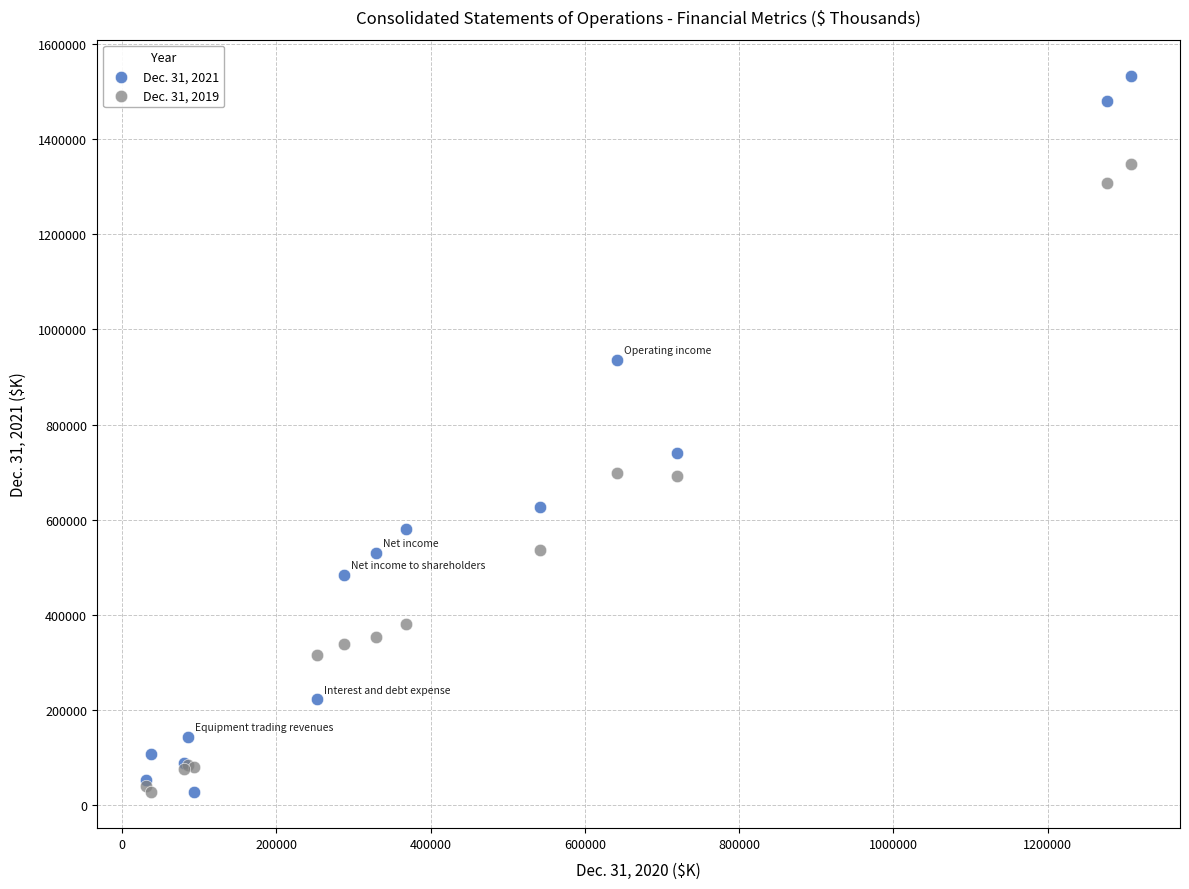

What are all the series names shown in the legend?

Dec. 31, 2021, Dec. 31, 2019